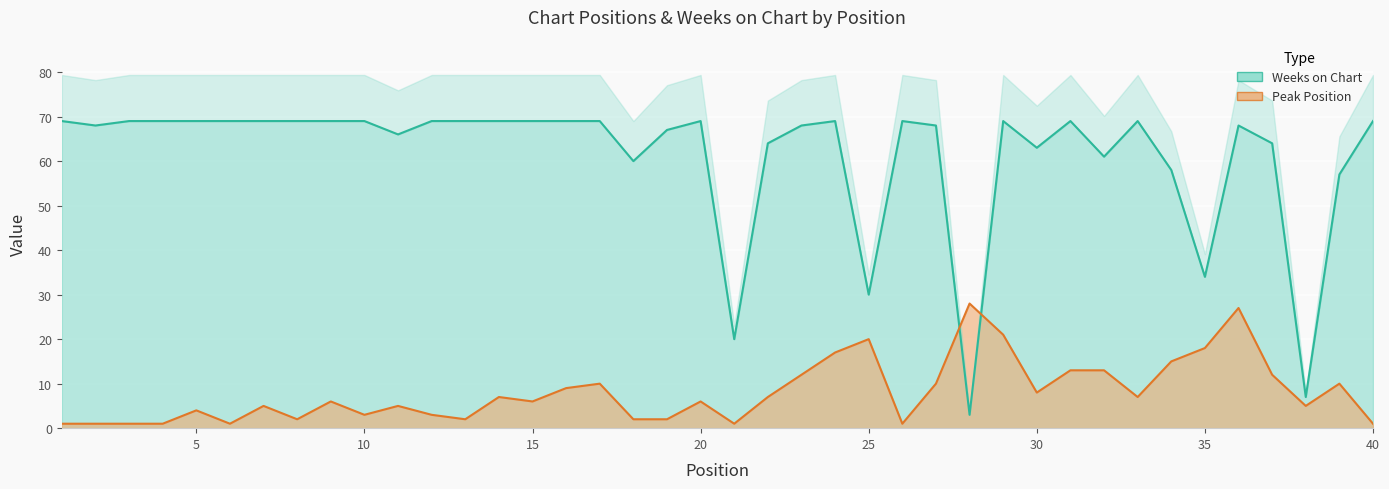

What are all the series names shown in the legend?

Peak Position, Weeks on Chart